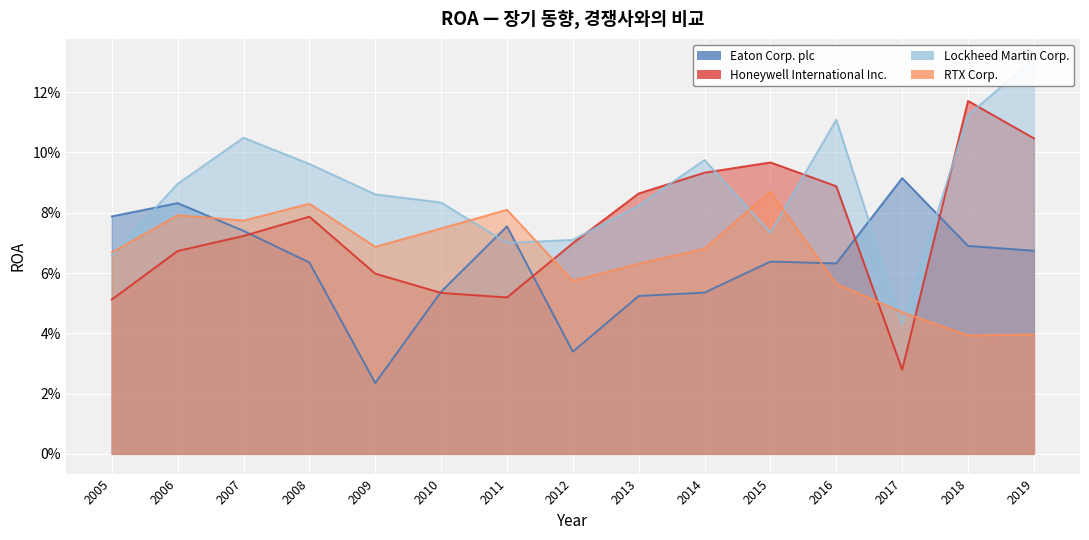

What is the highest value of the RTX Corp. series?

0.1